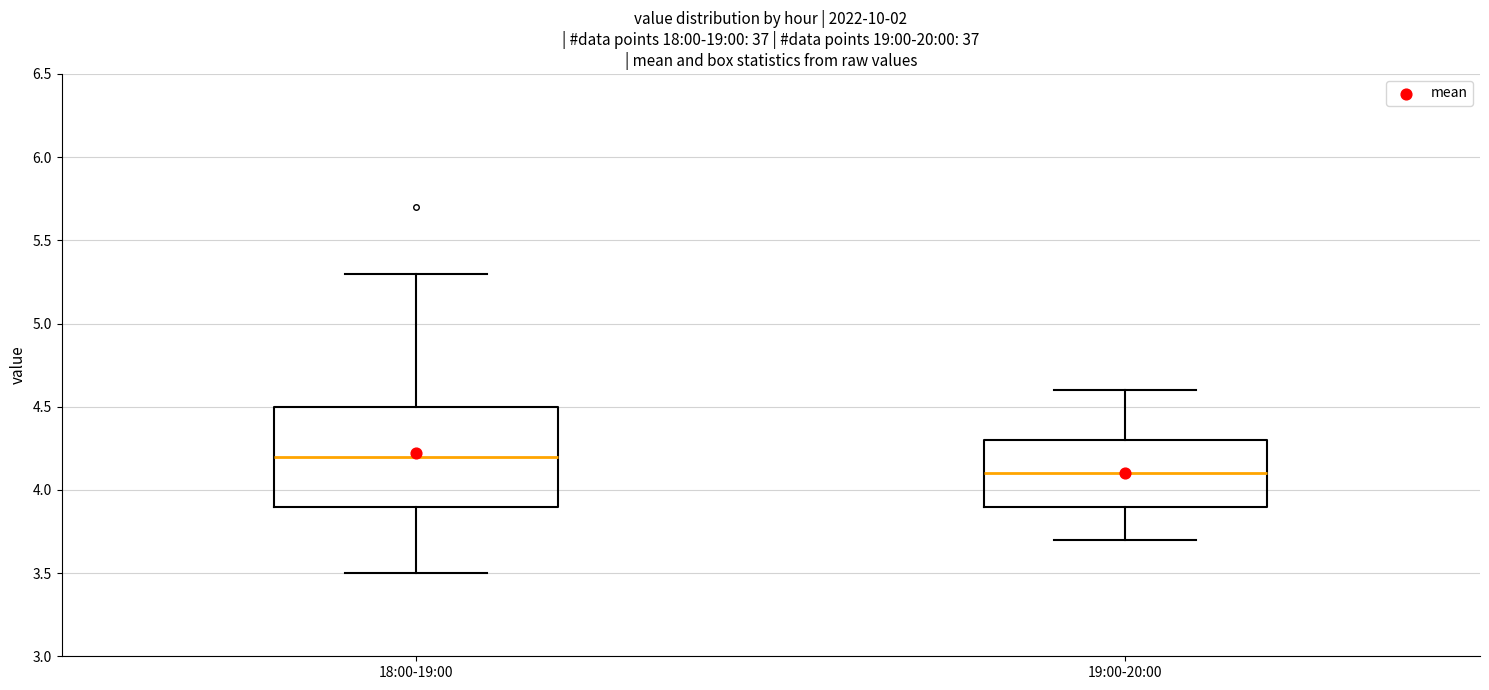

Reading left to right, read every box against the y-axis: the position of its median line, the range the box covers, and the ends of its whiskers. The values are not printed on the chart, so give them approximately, as read against the axis.

18:00-19:00: median 4.2, box 3.9 to 4.5, whiskers 3.5 to 5.3
19:00-20:00: median 4.1, box 3.9 to 4.3, whiskers 3.7 to 4.6